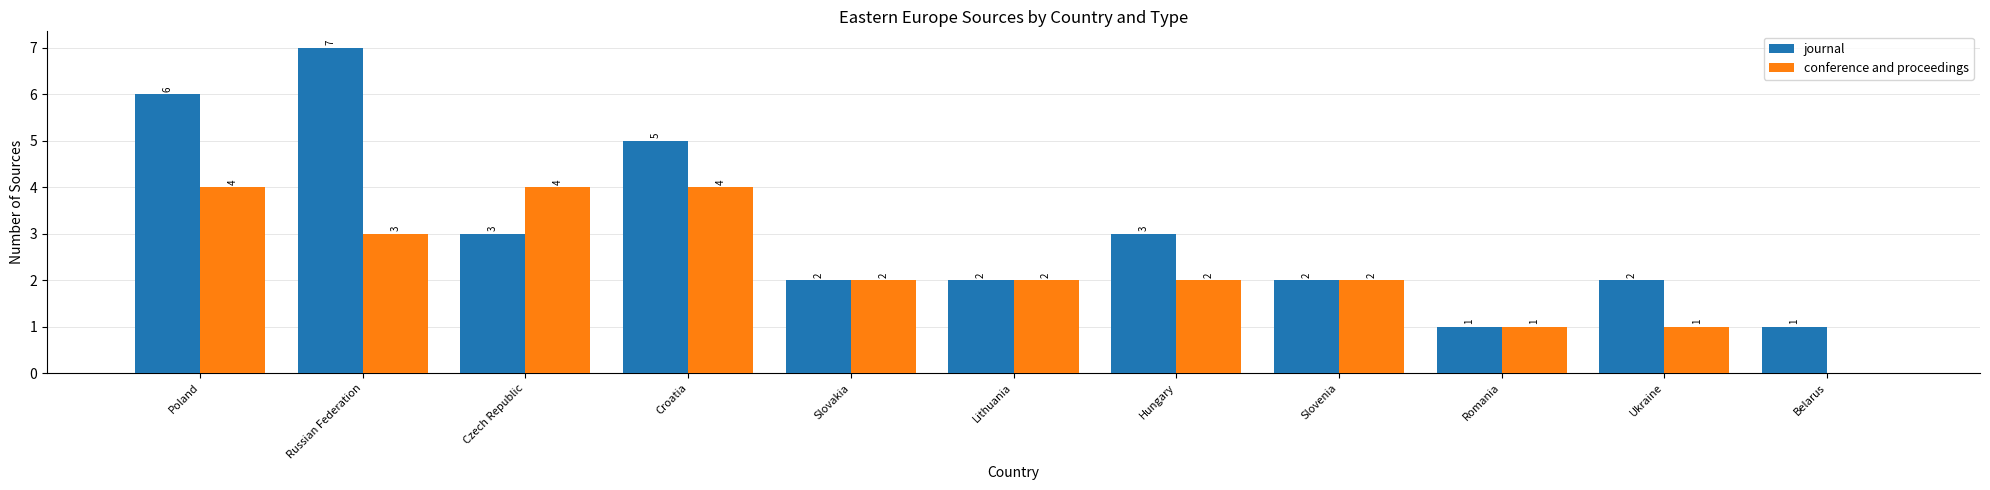

Are the bars grouped side by side (vs. stacked)?

Yes